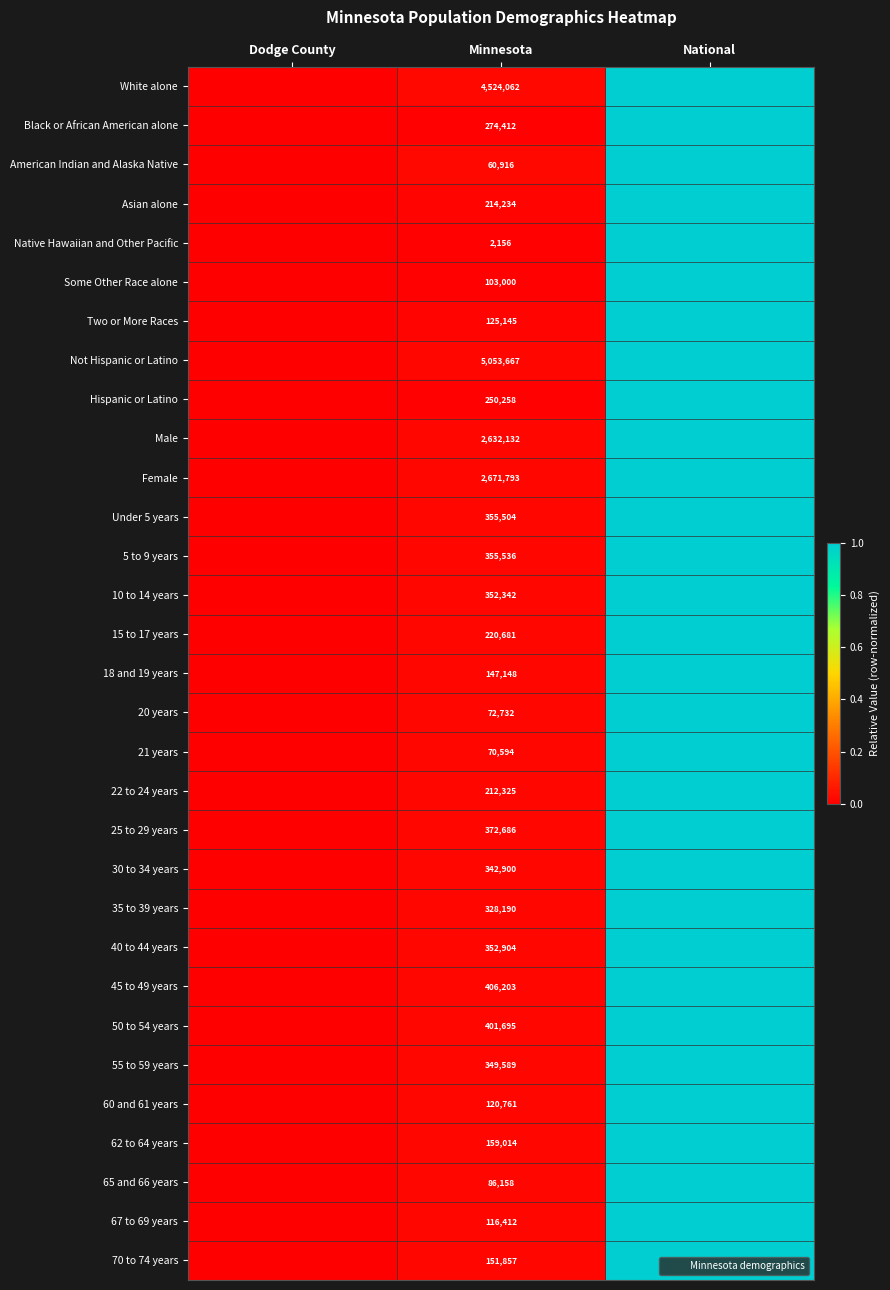

Count the number of data series in this chart.

31